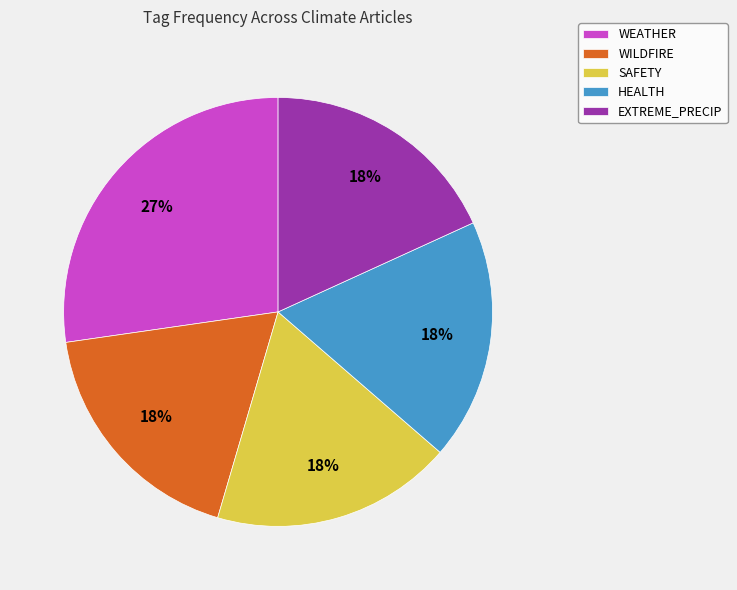

Between WILDFIRE and WEATHER, which is larger?

WEATHER